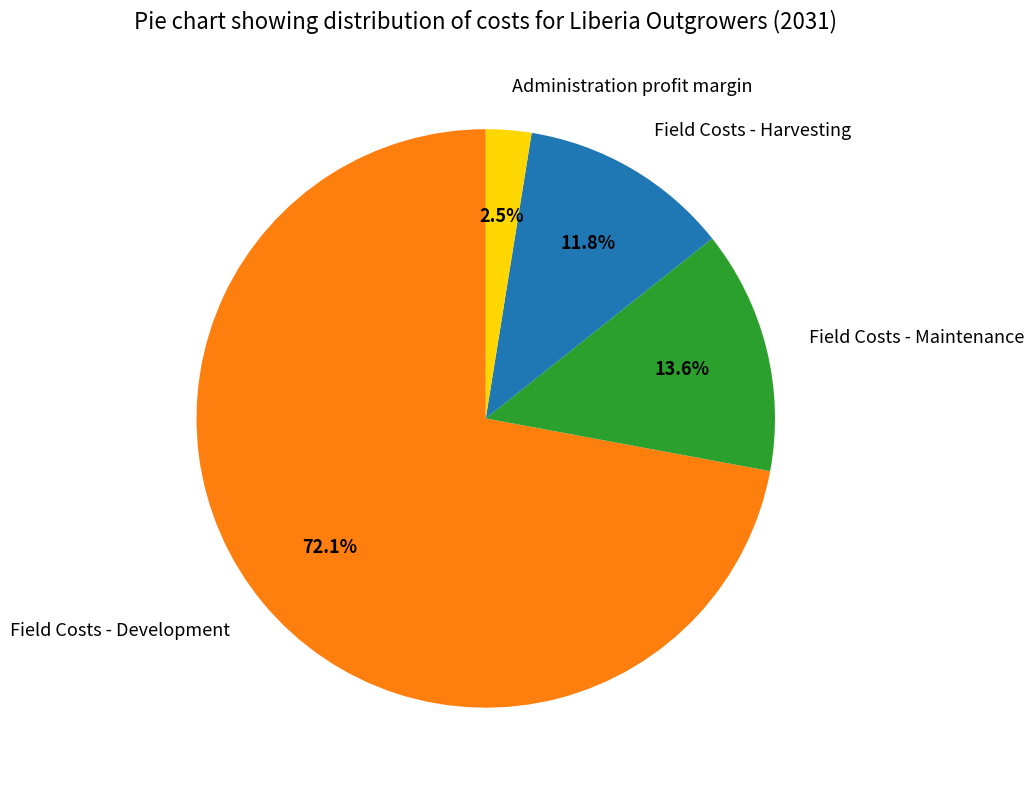

What is the majority slice?

Field Costs - Development